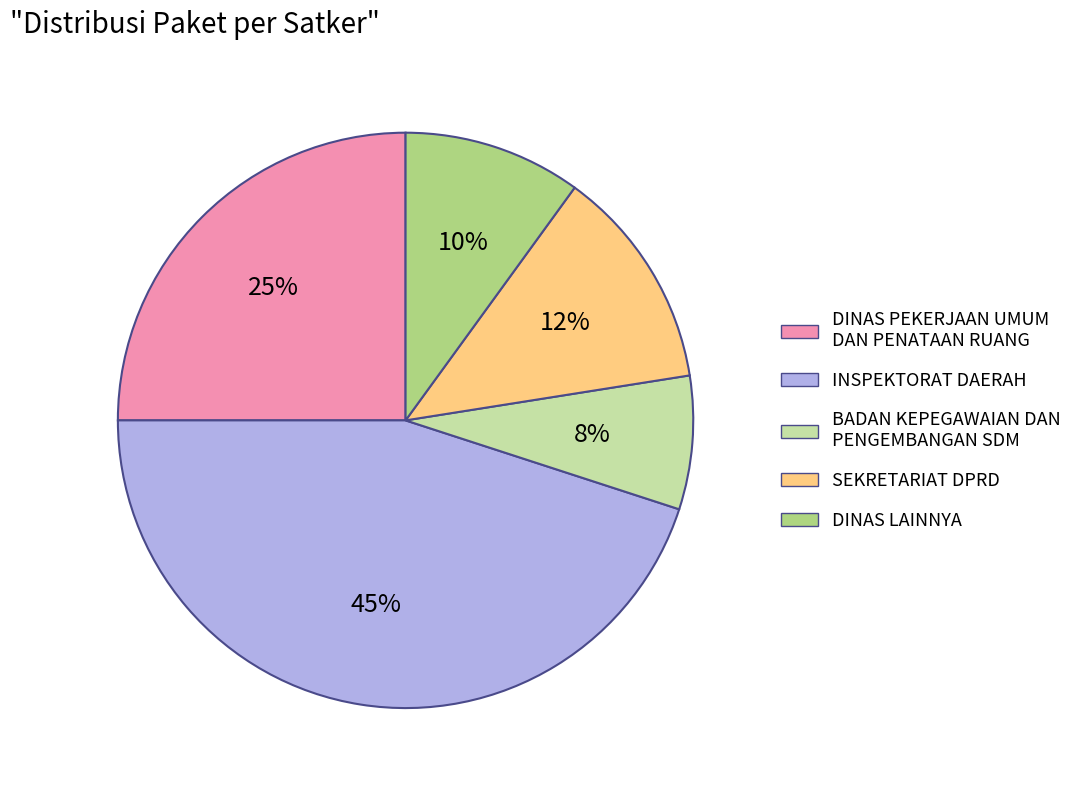

Does DINAS LAINNYA represent more than half of the total?

No